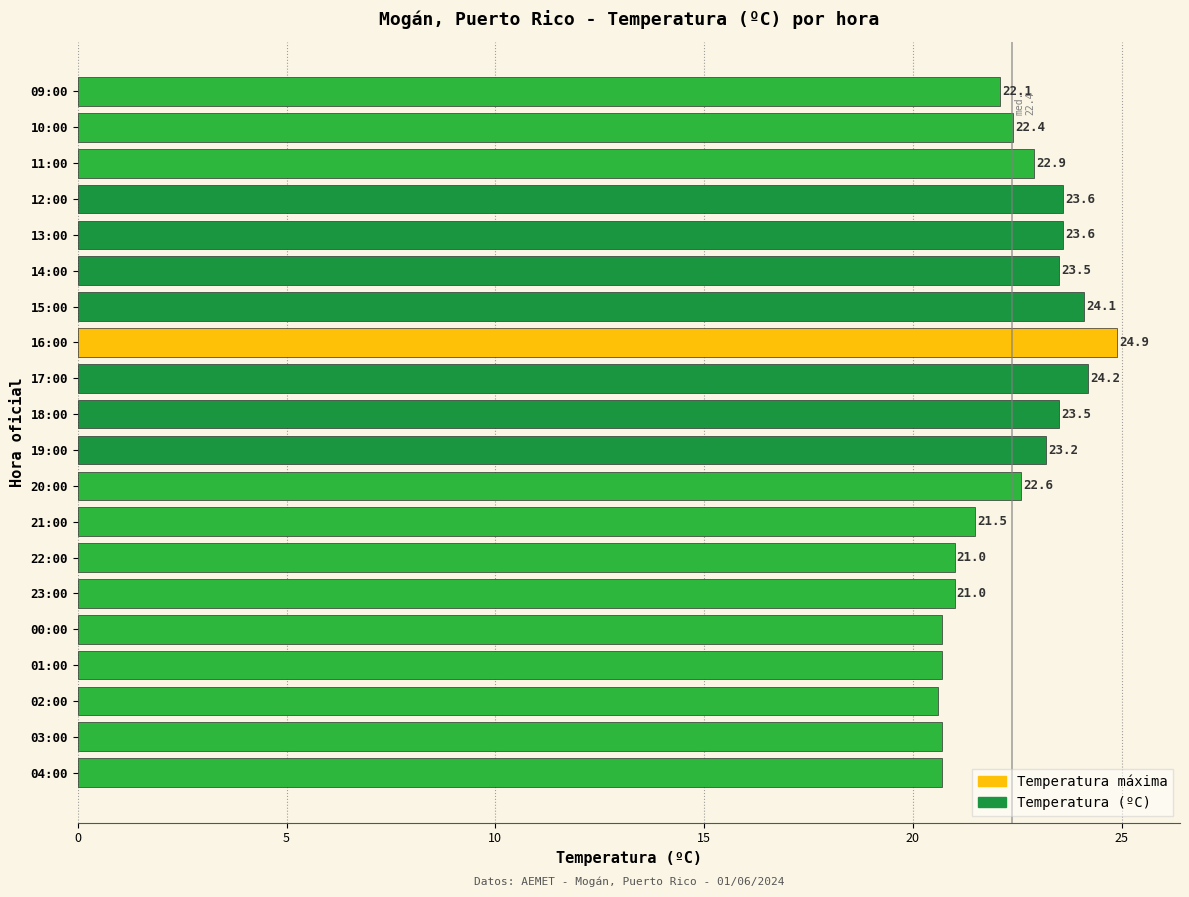

Count the number of values greater than 22.

12